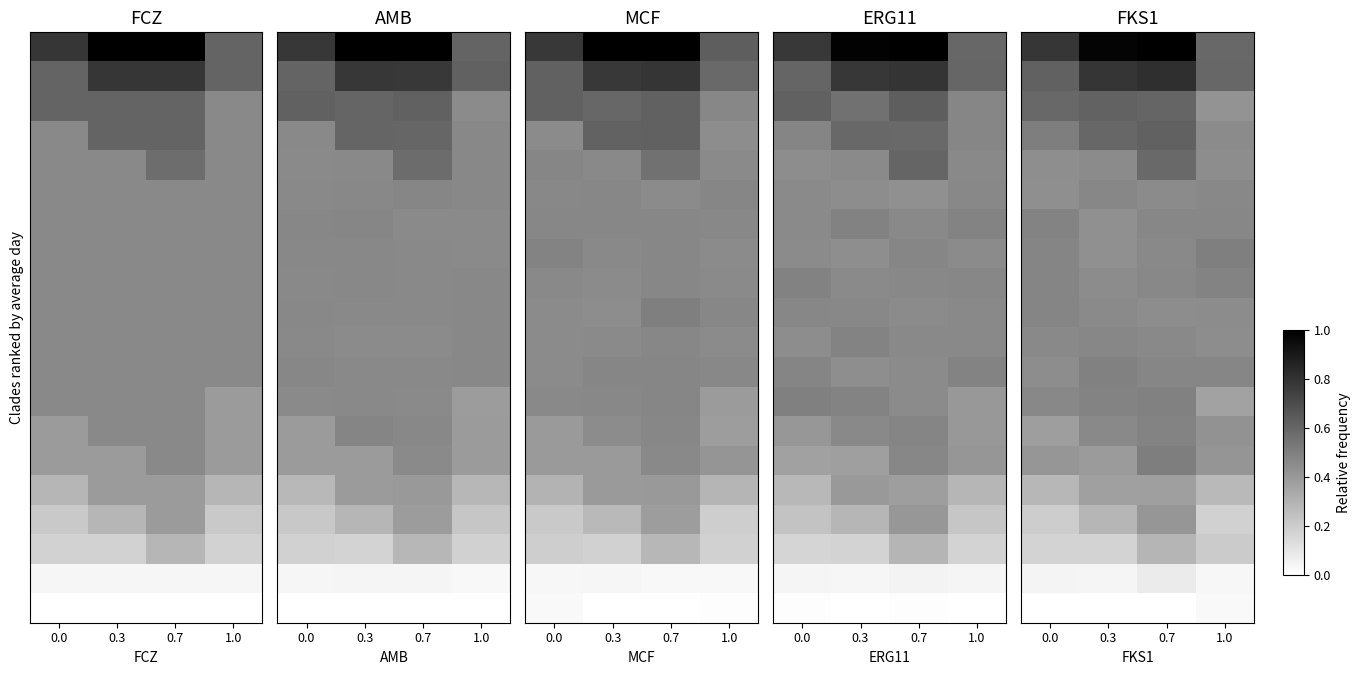

At how many categories does at least one series exceed 0?

4